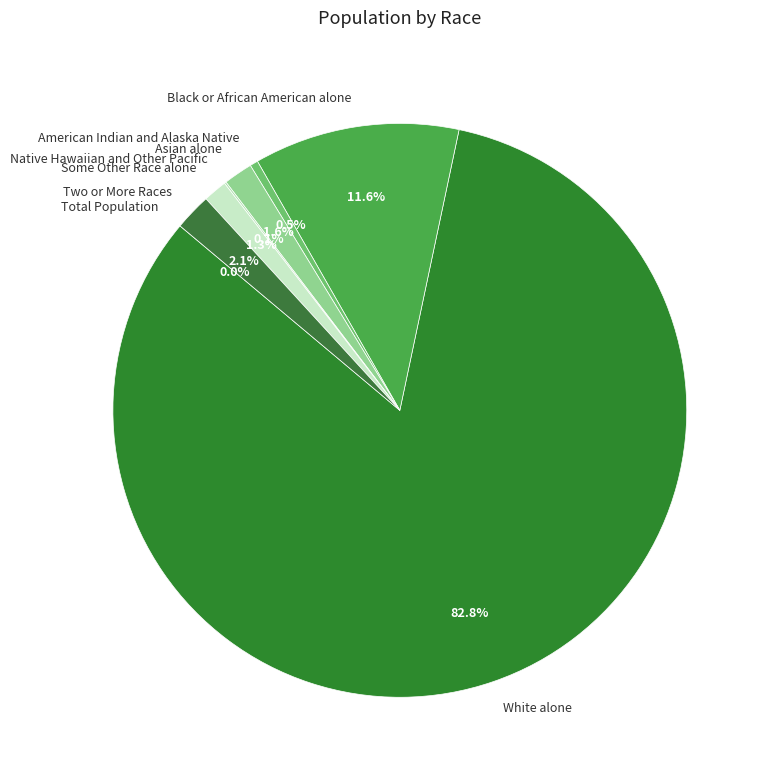

Which has a higher value, White alone or Two or More Races?

White alone